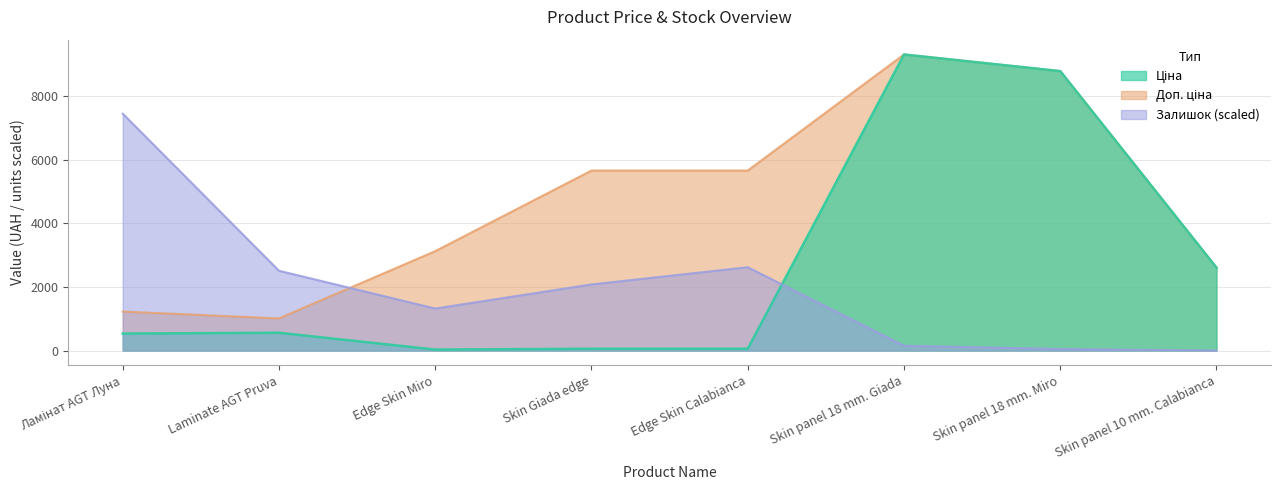

At which label does Ціна first exceed 560?

Laminate AGT Pruva